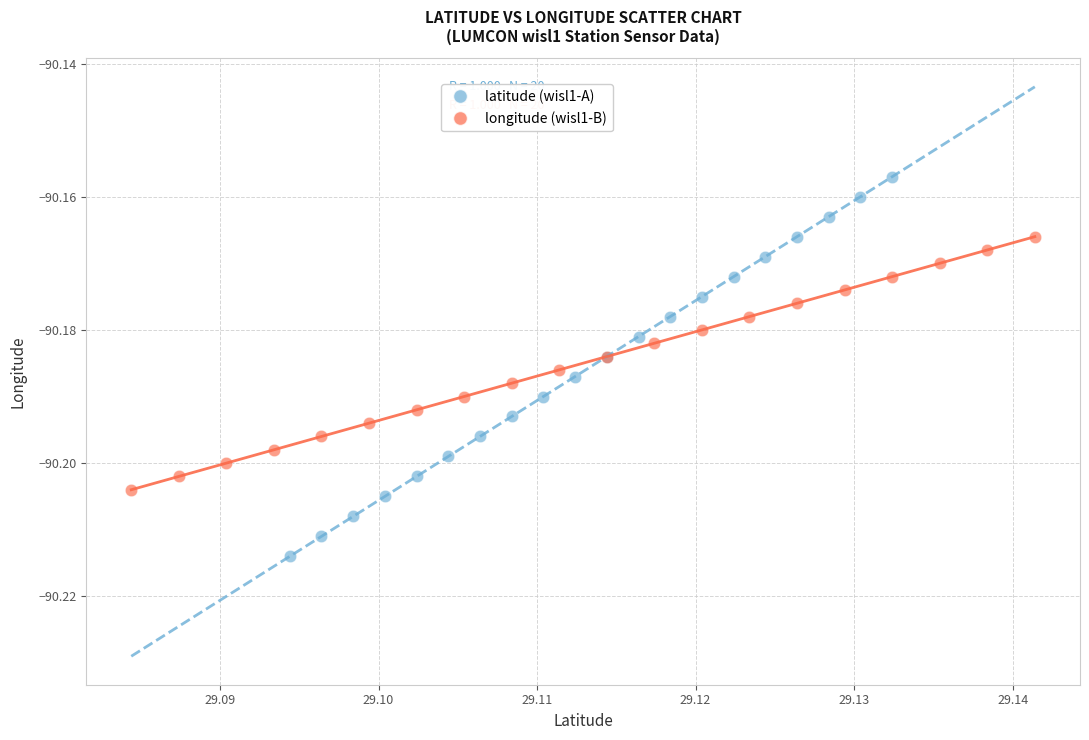

Which series has the widest spread of Y values?

latitude (wisl1-A)